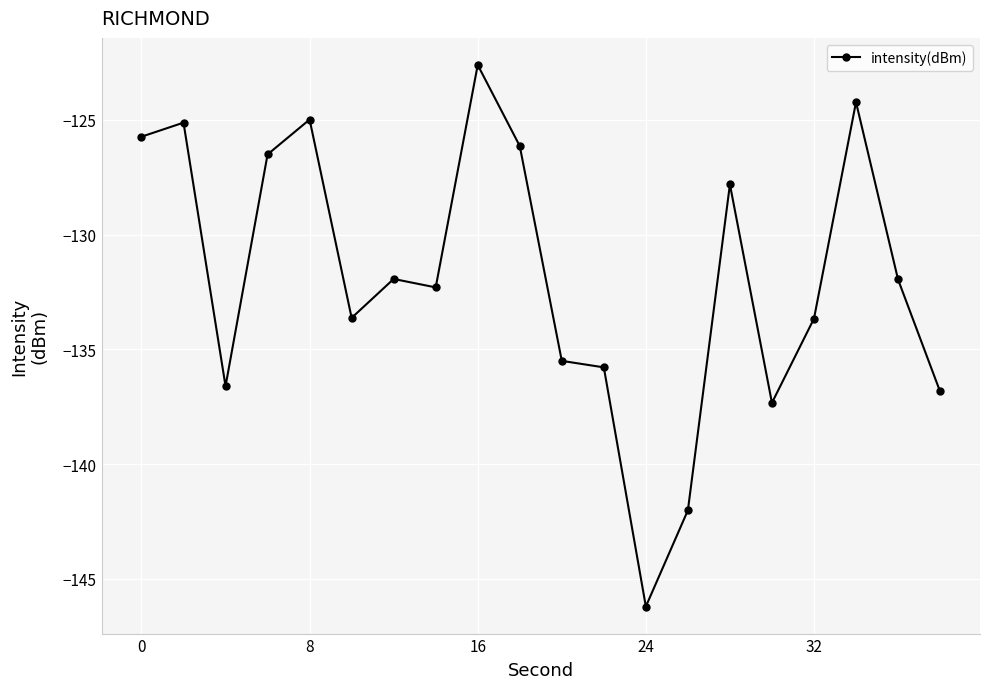

What is the sum of all values?

-2636.9